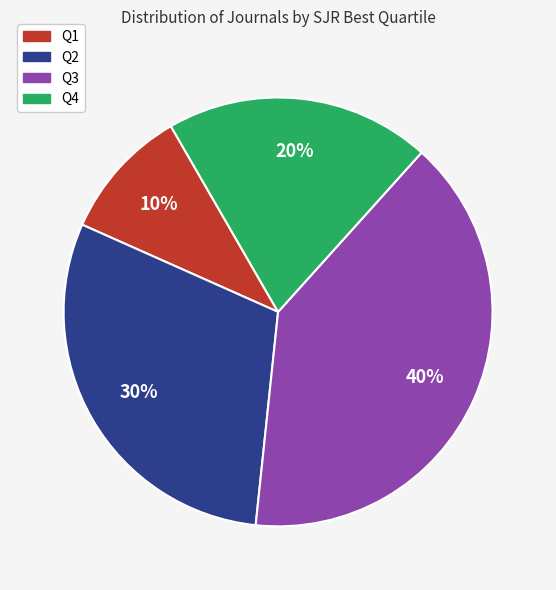

To the nearest percent, what percentage of the pie is Q1?

10%